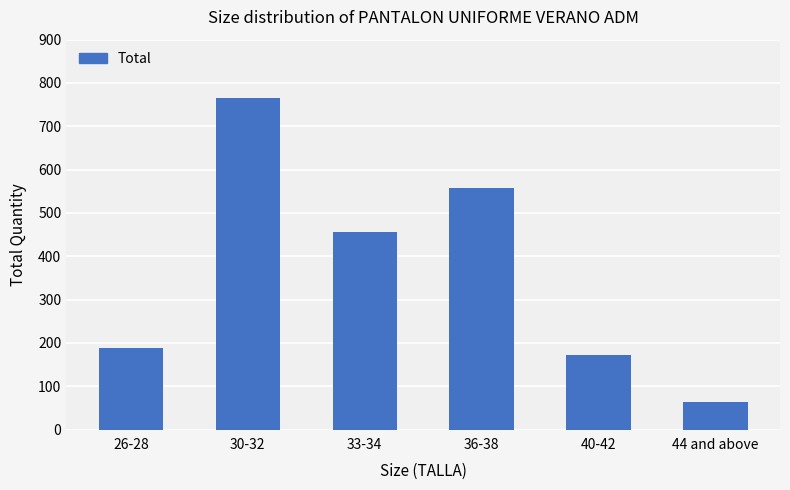

The value at 40-42 is 172. True or false?

True